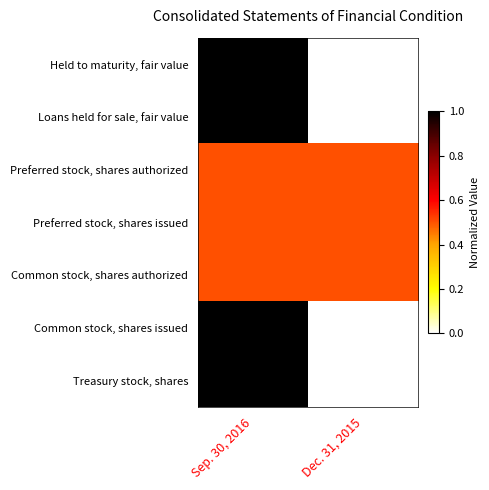

Rank the series by their maximum value, from highest to lowest.

Held to maturity, fair value, Loans held for sale, fair value, Common stock, shares issued, Treasury stock, shares, Preferred stock, shares authorized, Preferred stock, shares issued, Common stock, shares authorized